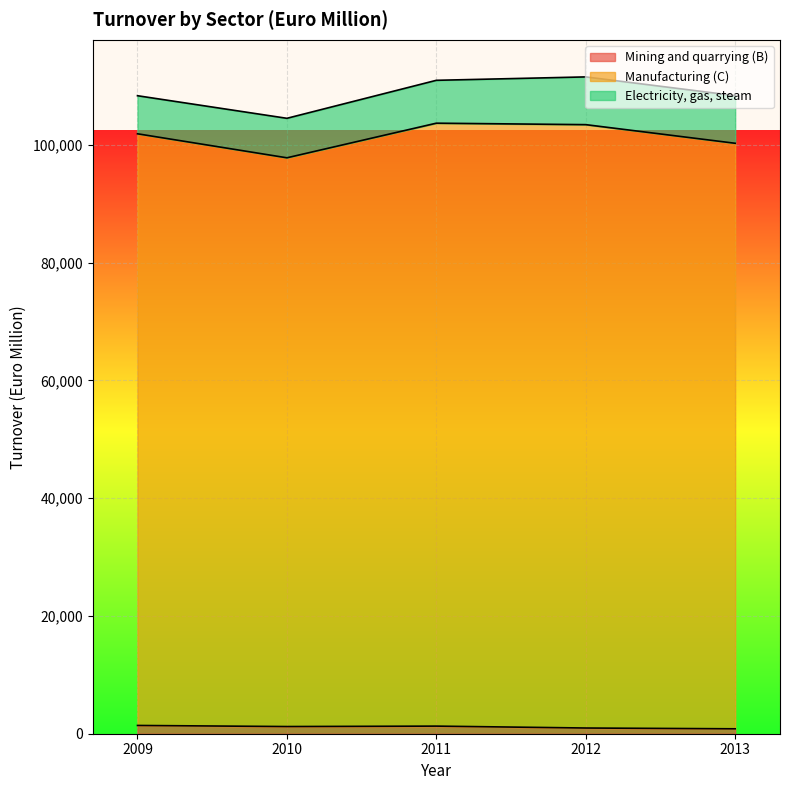

How many data points in Manufacturing (C) are less than 101869?

2